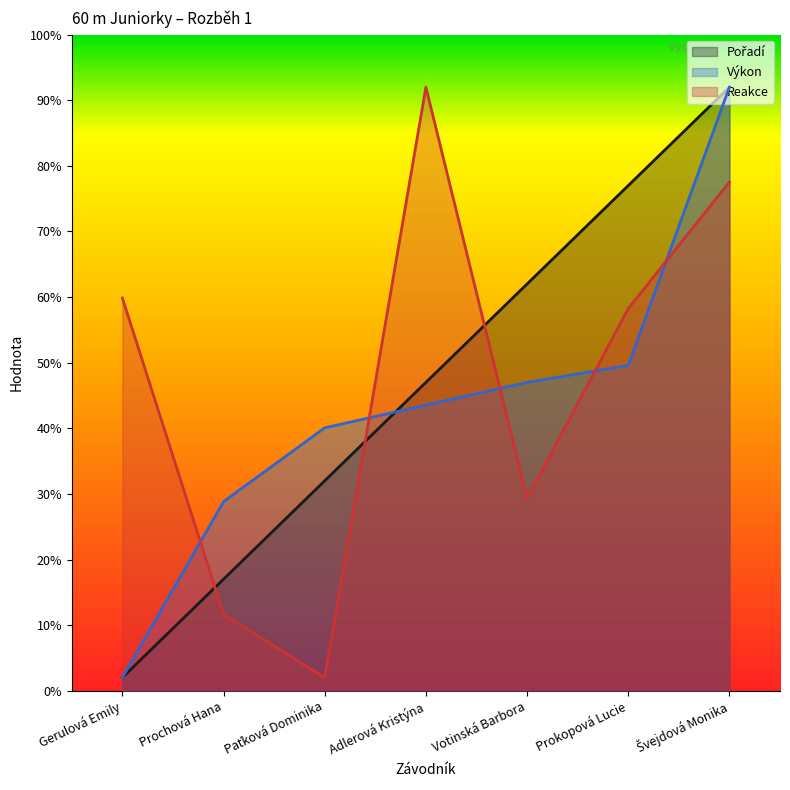

At which category does the chart reach its minimum across all series?

Gerulová Emily